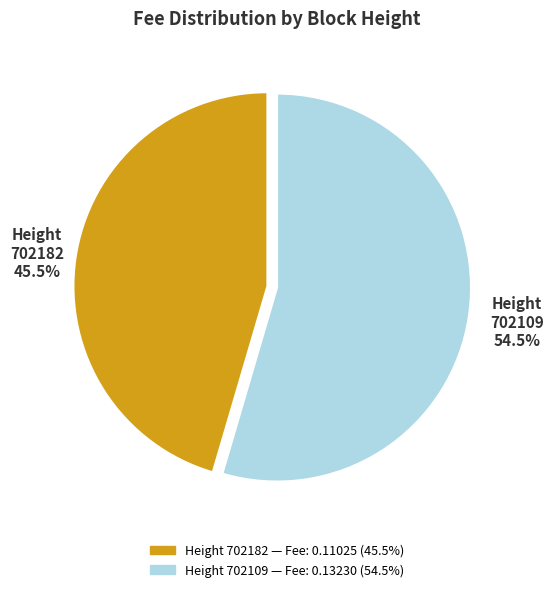

Which category has the biggest portion of the pie?

Height 702109